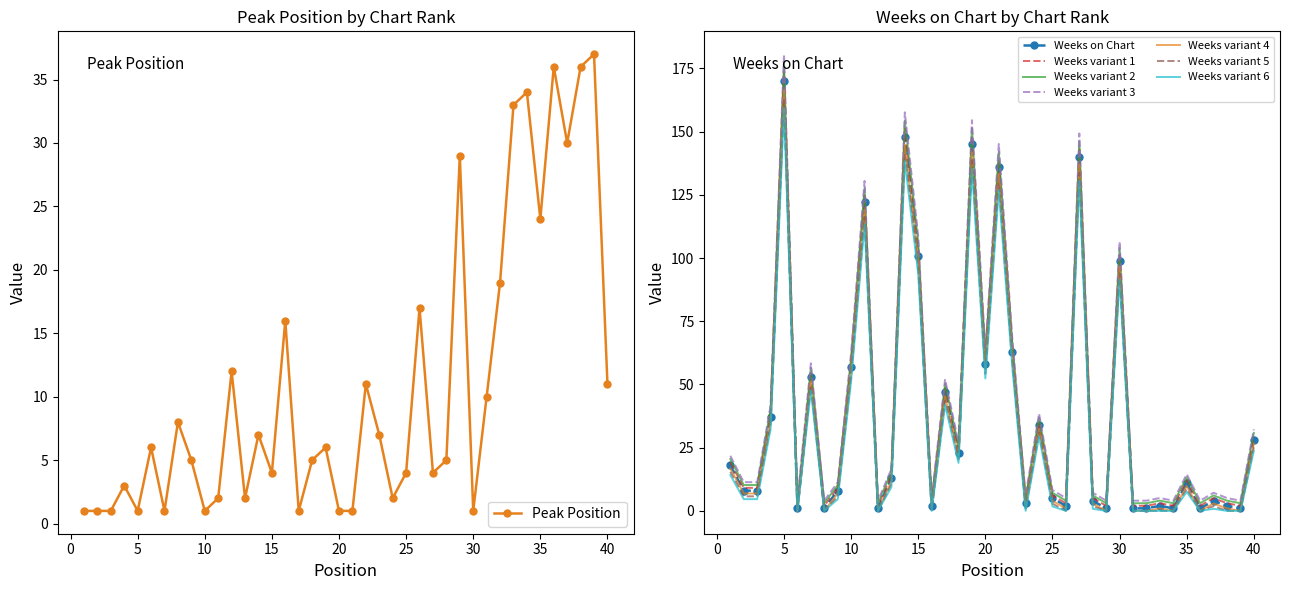

Rank the series at 14 from highest to lowest value.

Weeks on Chart, Peak Position